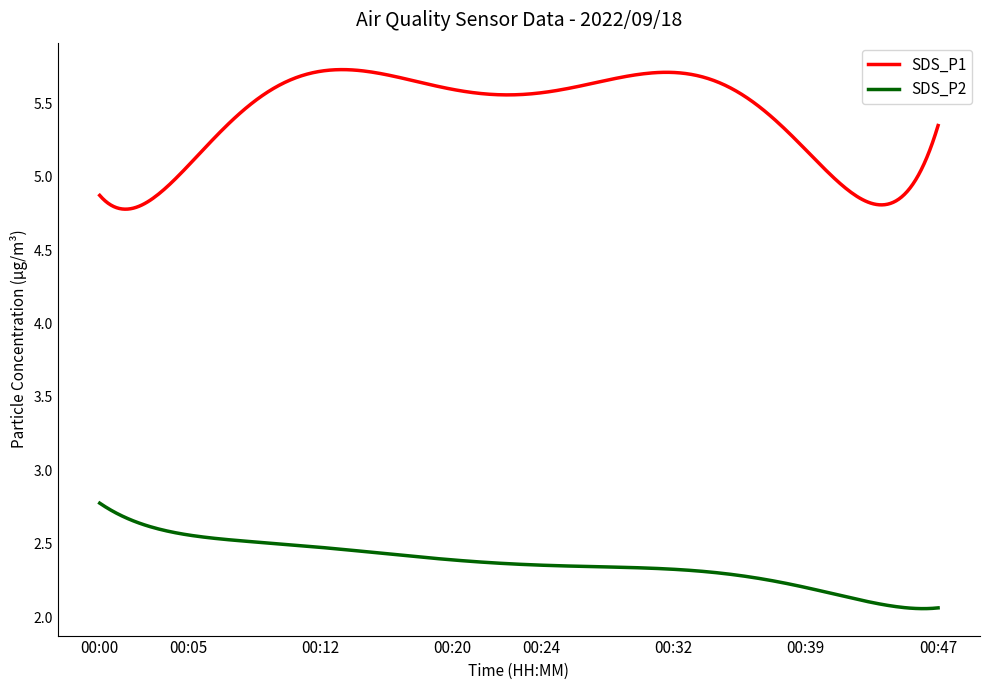

How many categories are shown in the chart?

300